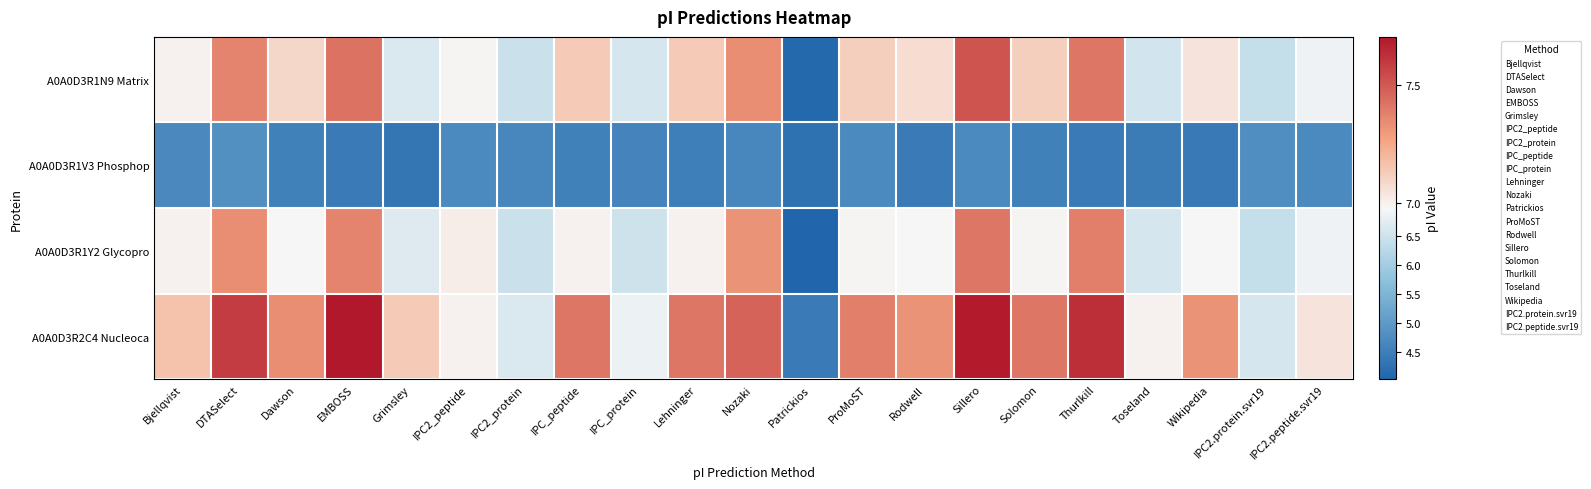

At how many categories does at least one series exceed 5?

20